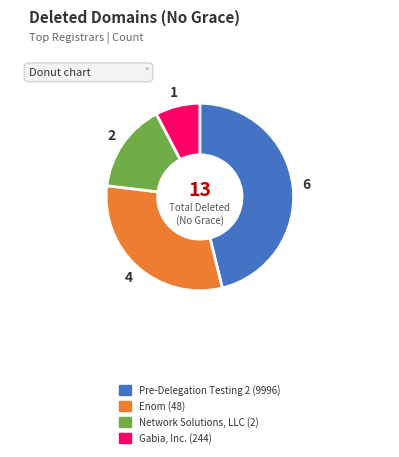

What is the smallest slice in the pie chart?

Gabia, Inc. (244)